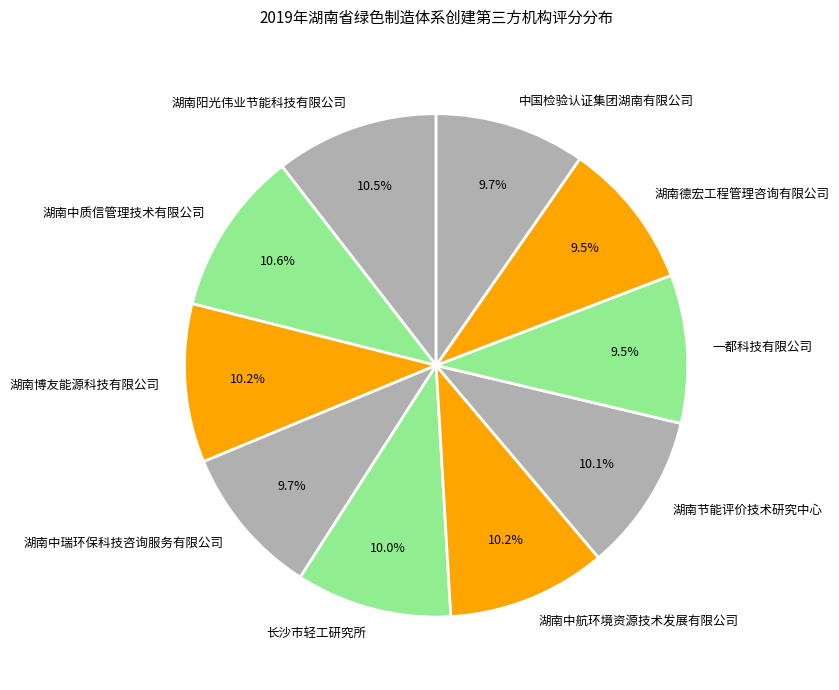

Does any single category account for the majority?

No